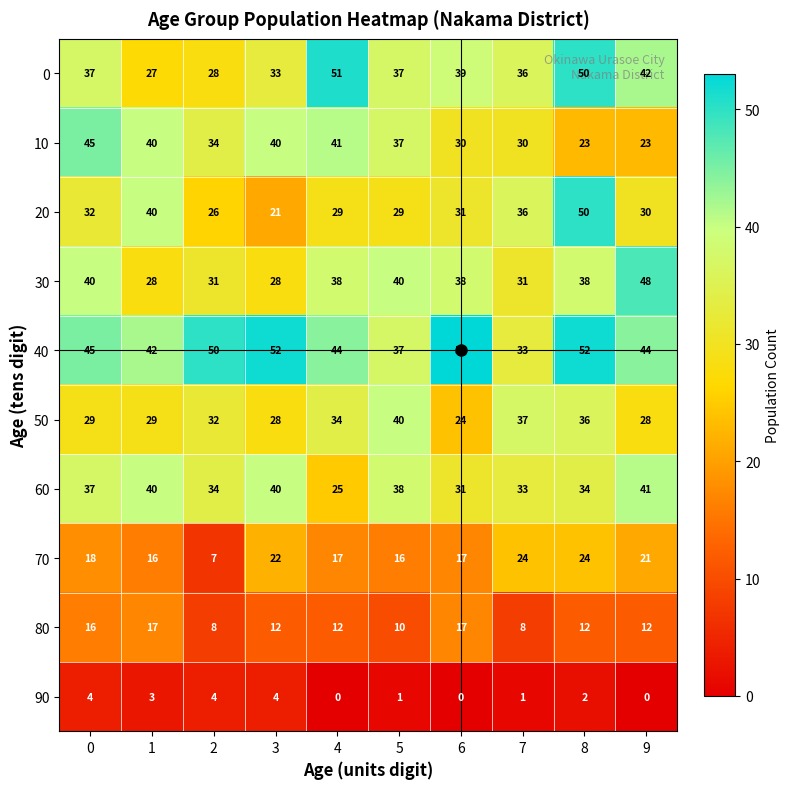

What is the difference between the maximum and minimum values in the 90 series?

4